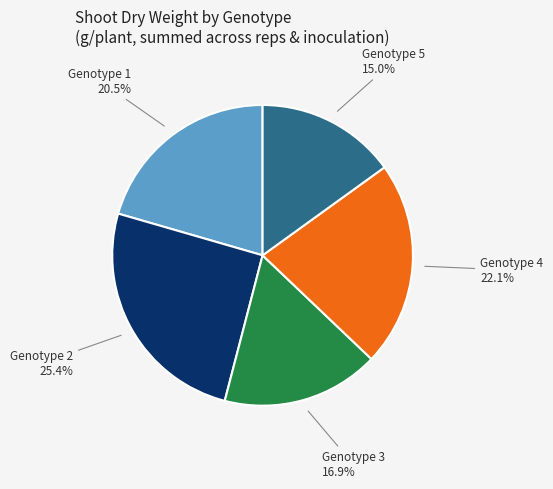

Is there any slice that represents more than half of the pie?

No